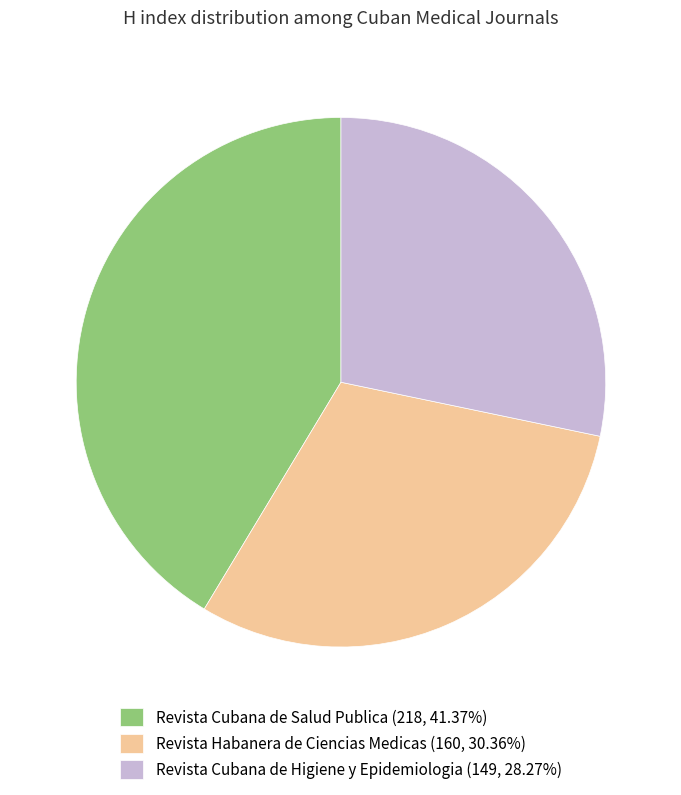

Approximately how many times larger is the value at Revista Cubana de Higiene y Epidemiologia (149, 28.27%) compared to Revista Habanera de Ciencias Medicas (160, 30.36%)?

0.9